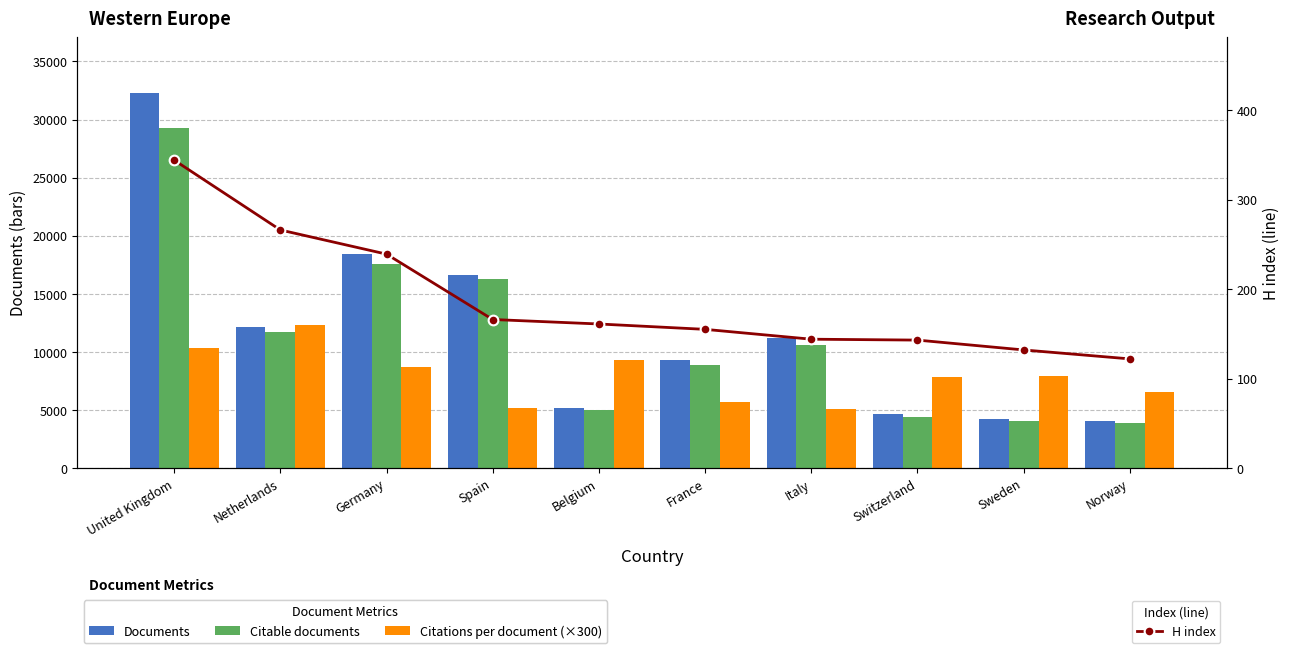

What is the lowest value of the Citable documents series?

3920.0